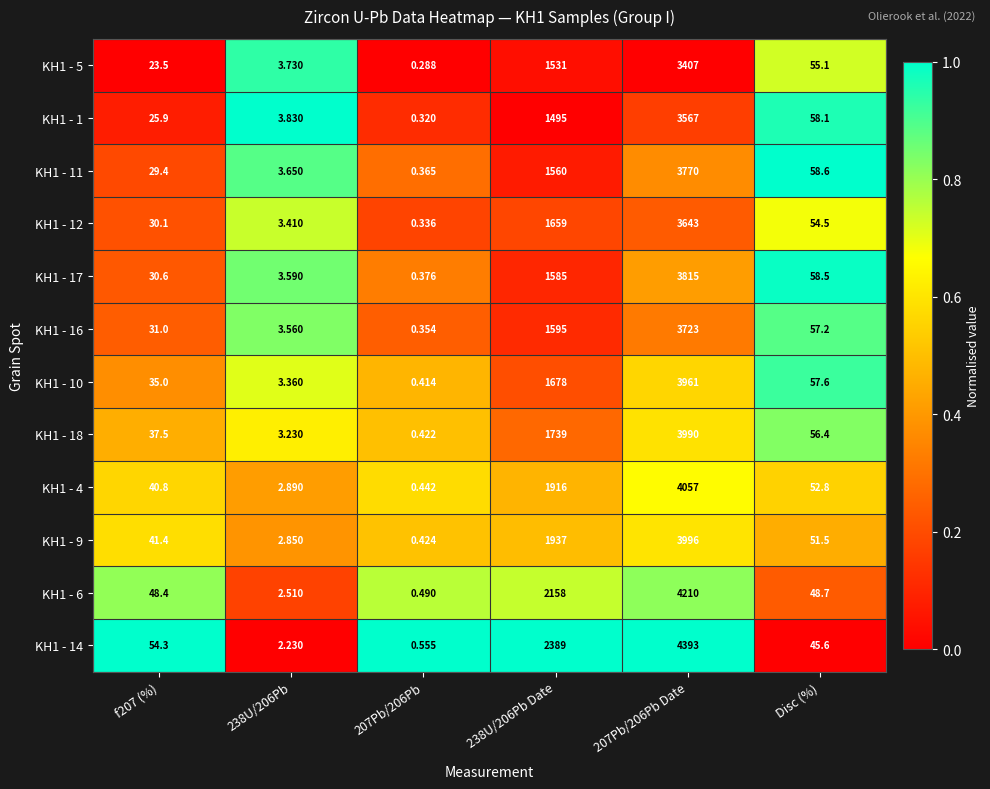

Is the value of KH1 - 14 at Disc (%) greater than the value of KH1 - 5 at Disc (%)?

No